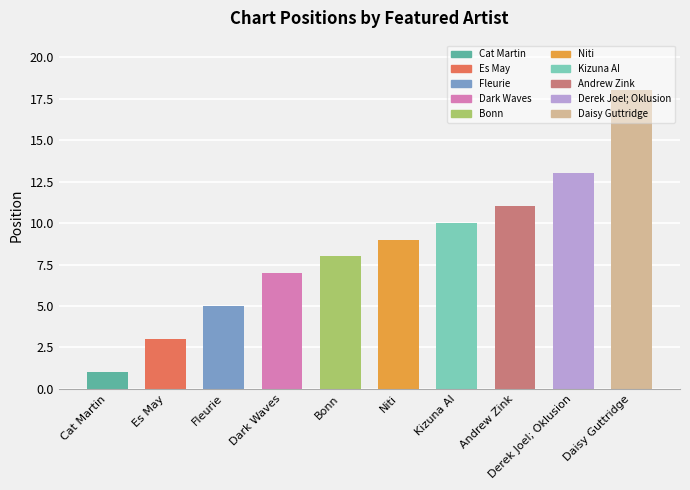

Reading left to right, extract all data points from this chart.

Cat Martin=1	Es May=3	Fleurie=5	Dark Waves=7	Bonn=8	Niti=9	Kizuna AI=10	Andrew Zink=11	Derek Joel; Oklusion=13	Daisy Guttridge=18